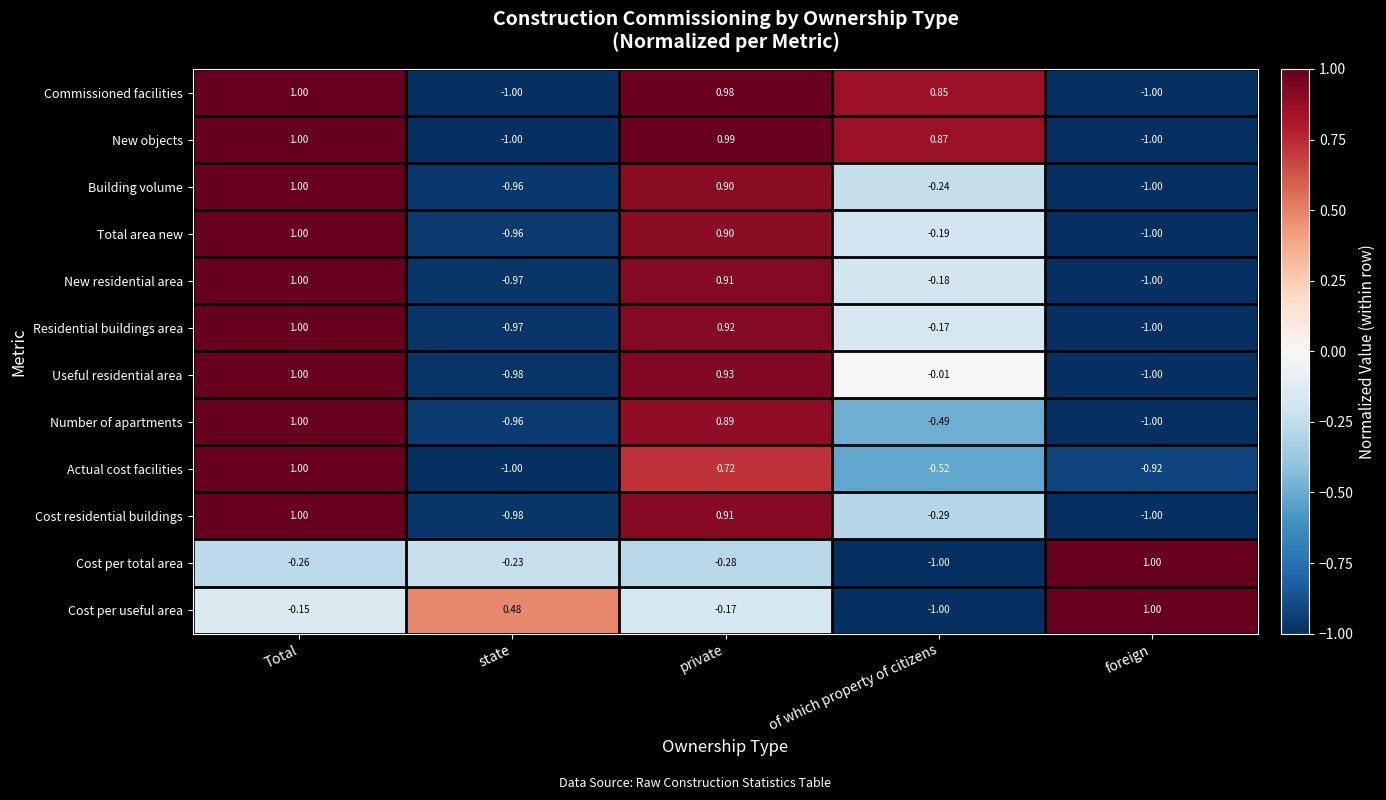

Is the value of Commissioned facilities at of which property of citizens greater than the value of Cost per total area at Total?

Yes